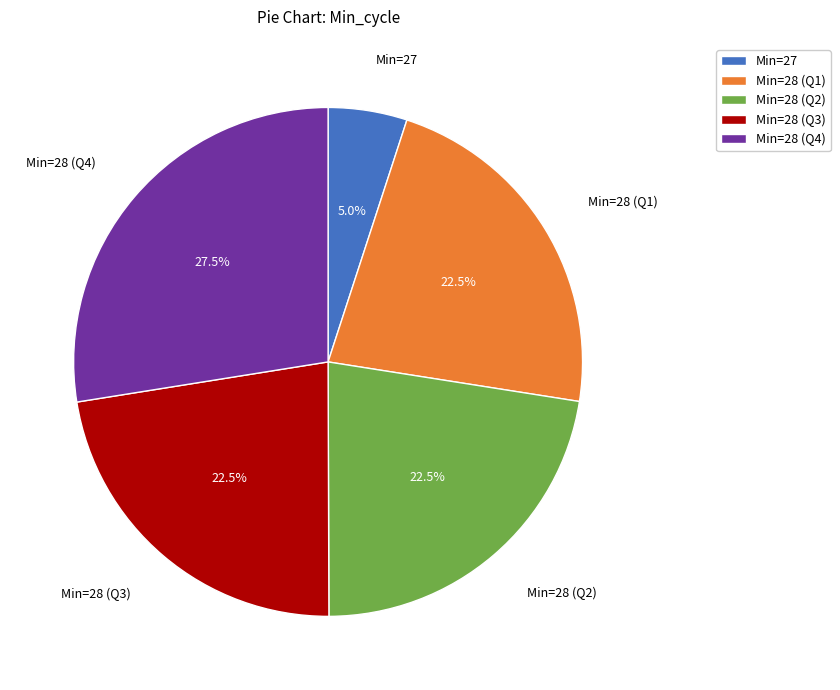

How many segments does this pie chart have?

5